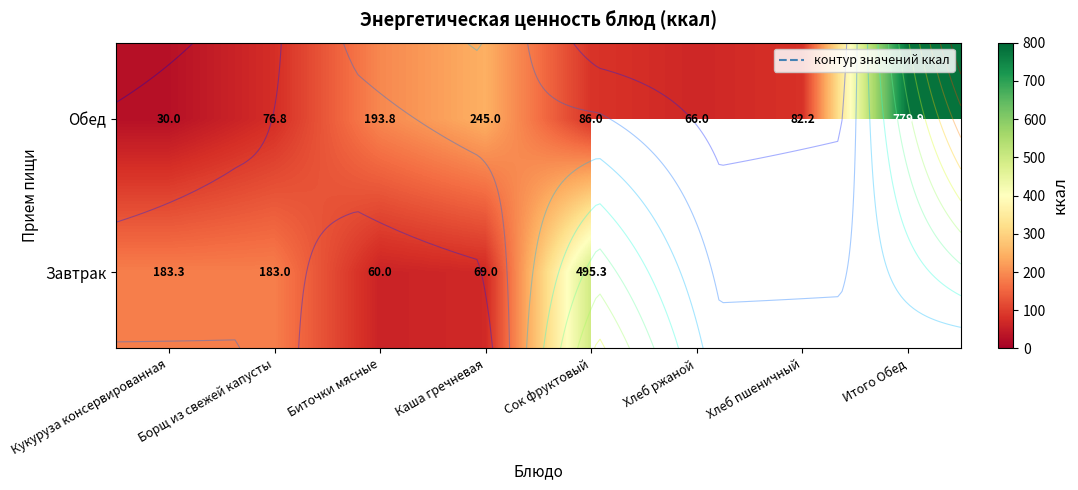

At which label does Завтрак first exceed 495?

Сок фруктовый